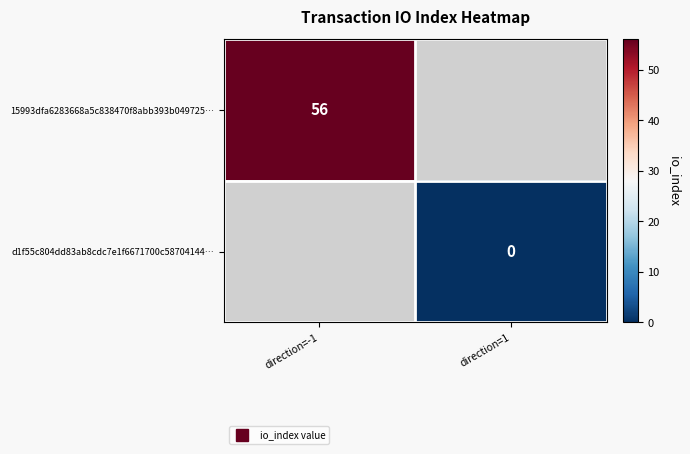

Rank the series by their average value, from highest to lowest.

15993dfa6283668a5c838470f8abb393b049725…, d1f55c804dd83ab8cdc7e1f6671700c58704144…